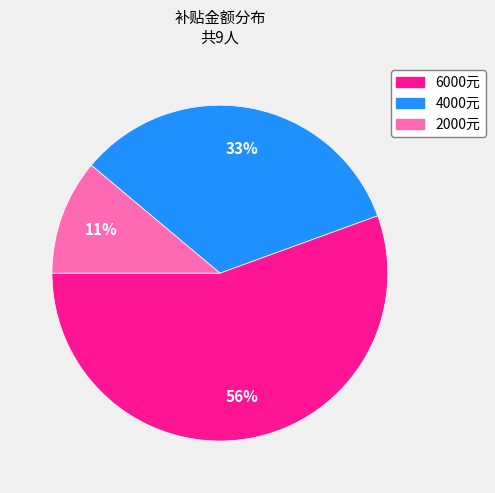

Is there a majority slice in this chart?

Yes